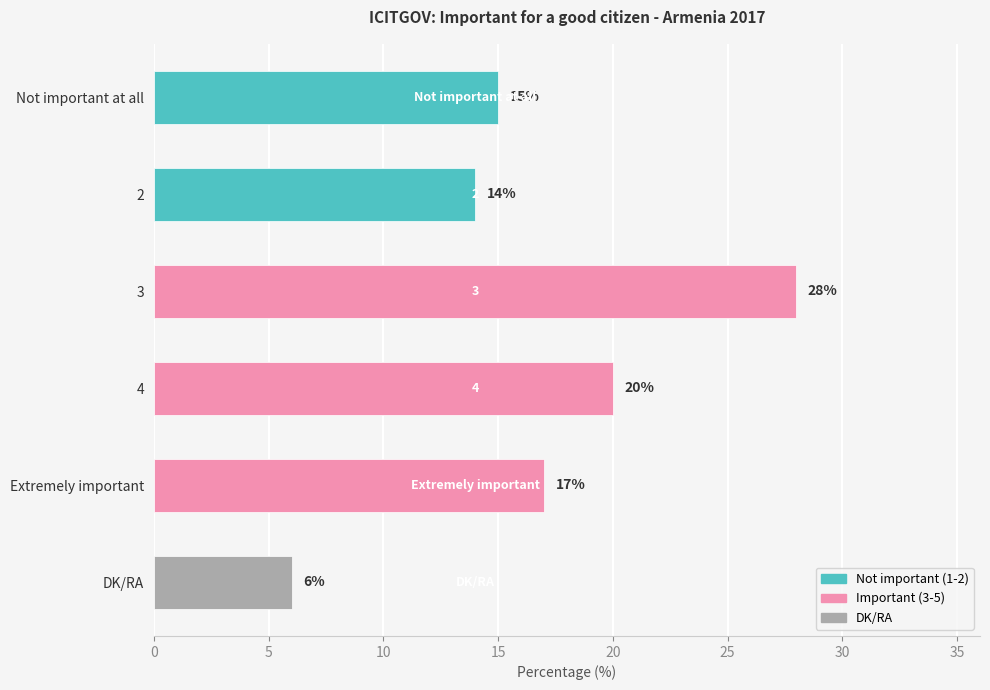

What is the difference between the maximum and second lowest values?

14